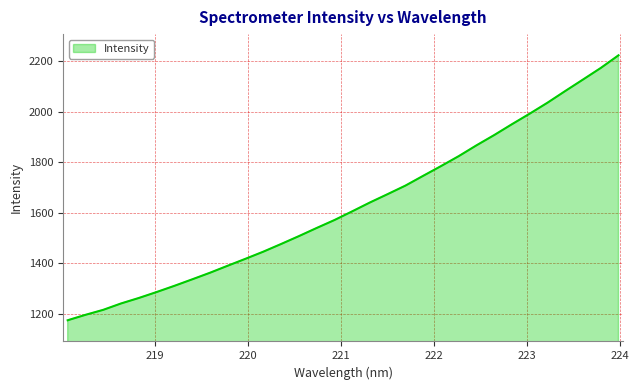

What is the difference between the maximum and minimum values?

1047.8